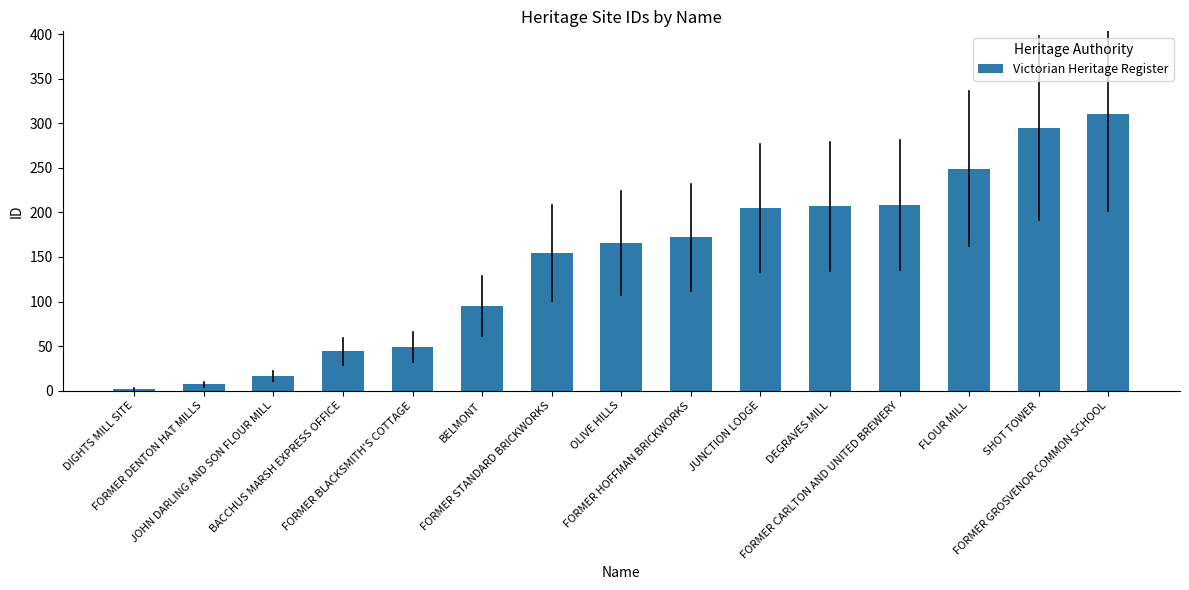

What is the difference between the maximum and minimum values?

308